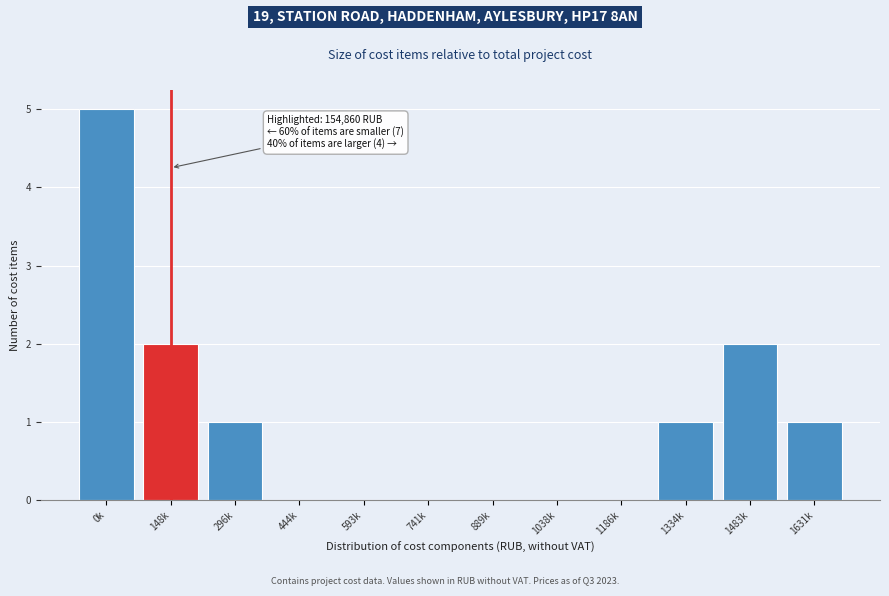

Reading left to right, transcribe all the data shown in this chart.

0k=5	148k=2	296k=1	444k=0	593k=0	741k=0	889k=0	1038k=0	1186k=0	1334k=1	1483k=2	1631k=1